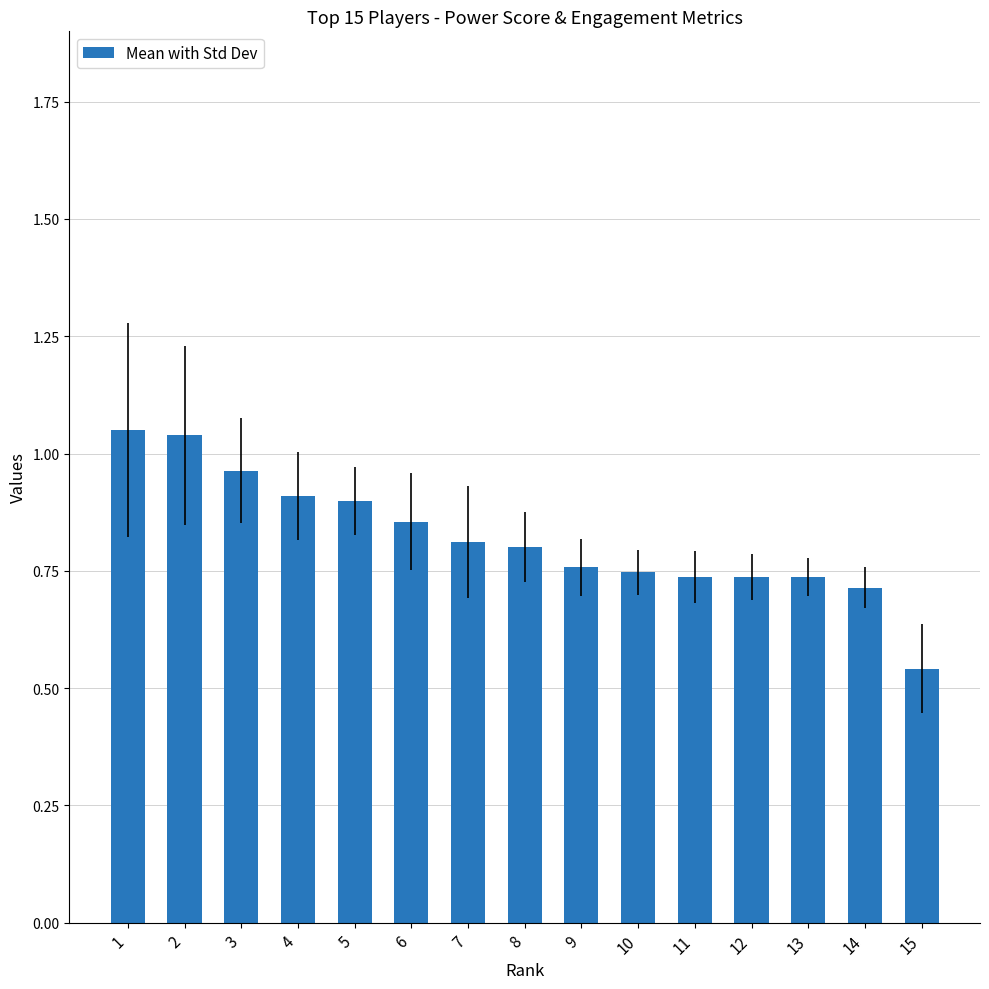

What is the difference between the values at 15 and 13?

0.2